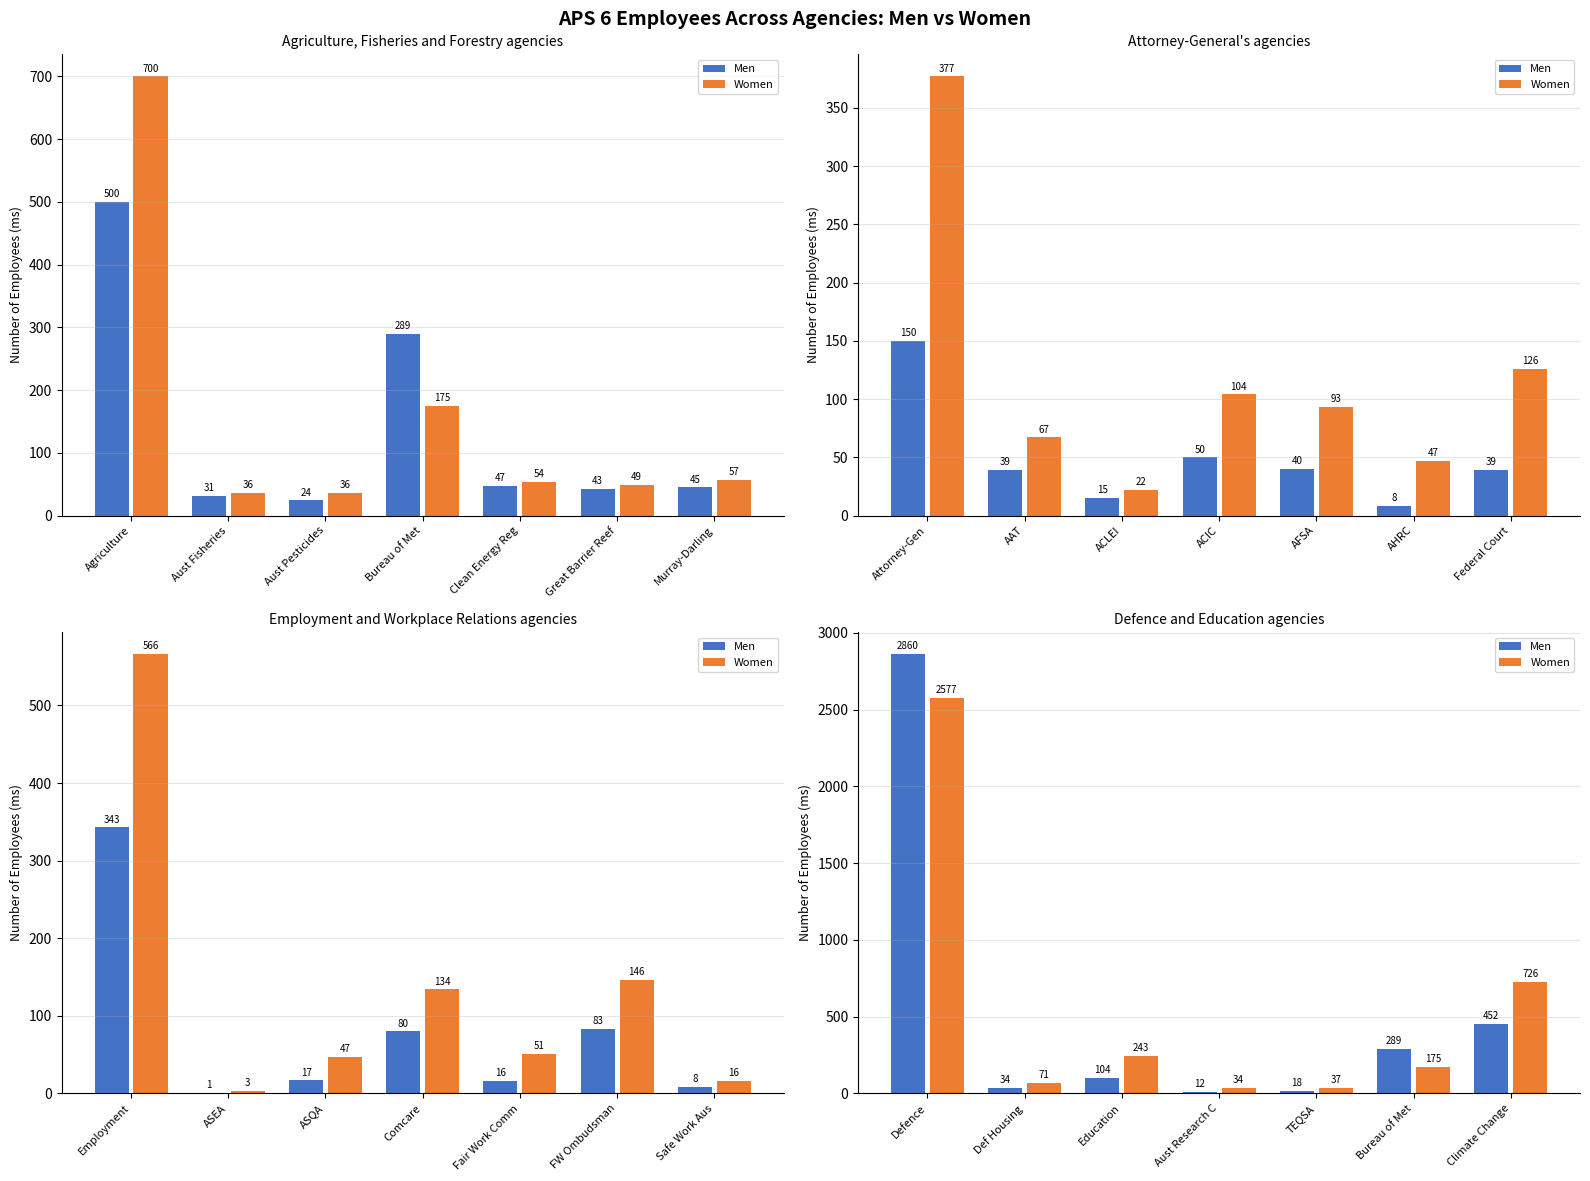

What is the difference between the maximum and second lowest values in the Women series?

2540